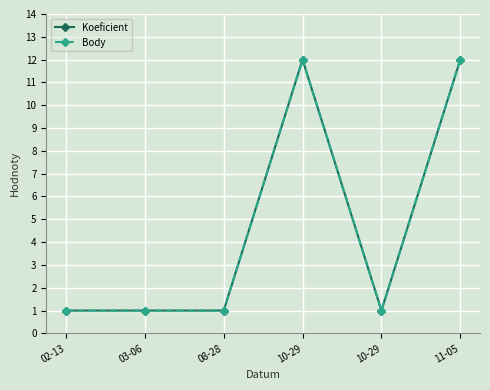

Which category has the lowest value in the Body series?

02-13